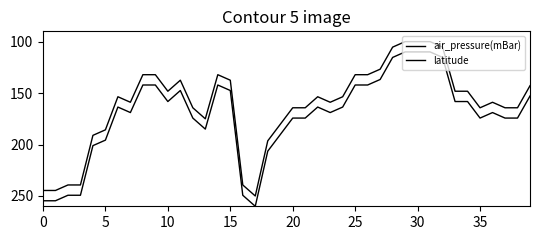

Does the chart display data point markers on the line(s)?

No